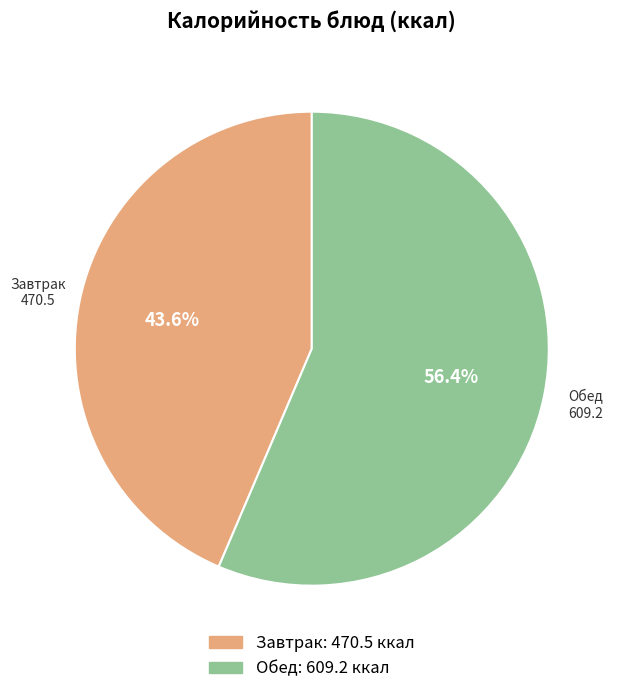

What is the ratio of the value at Обед to the value at Завтрак?

1.3